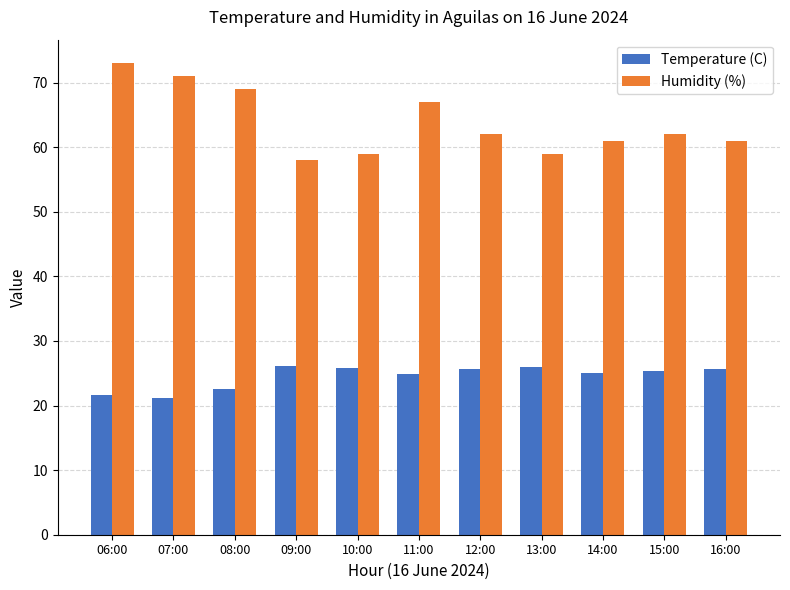

Which category has the highest value across all series?

06:00